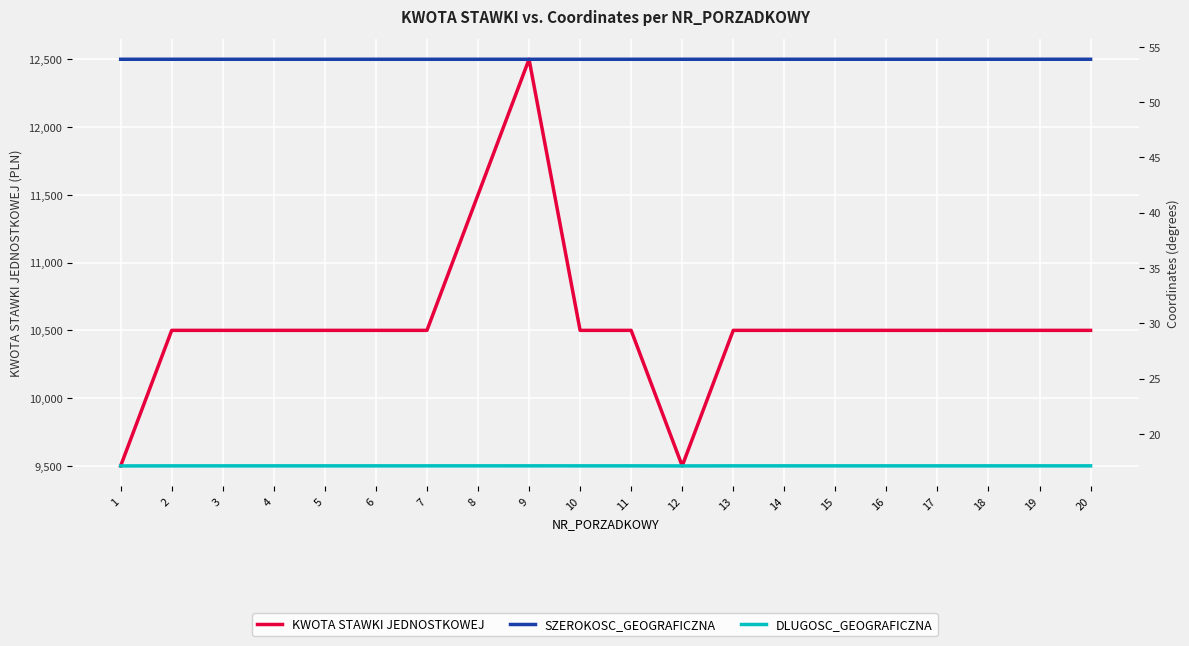

True or false: SZEROKOSC_GEOGRAFICZNA and DLUGOSC_GEOGRAFICZNA intersect in this chart.

False